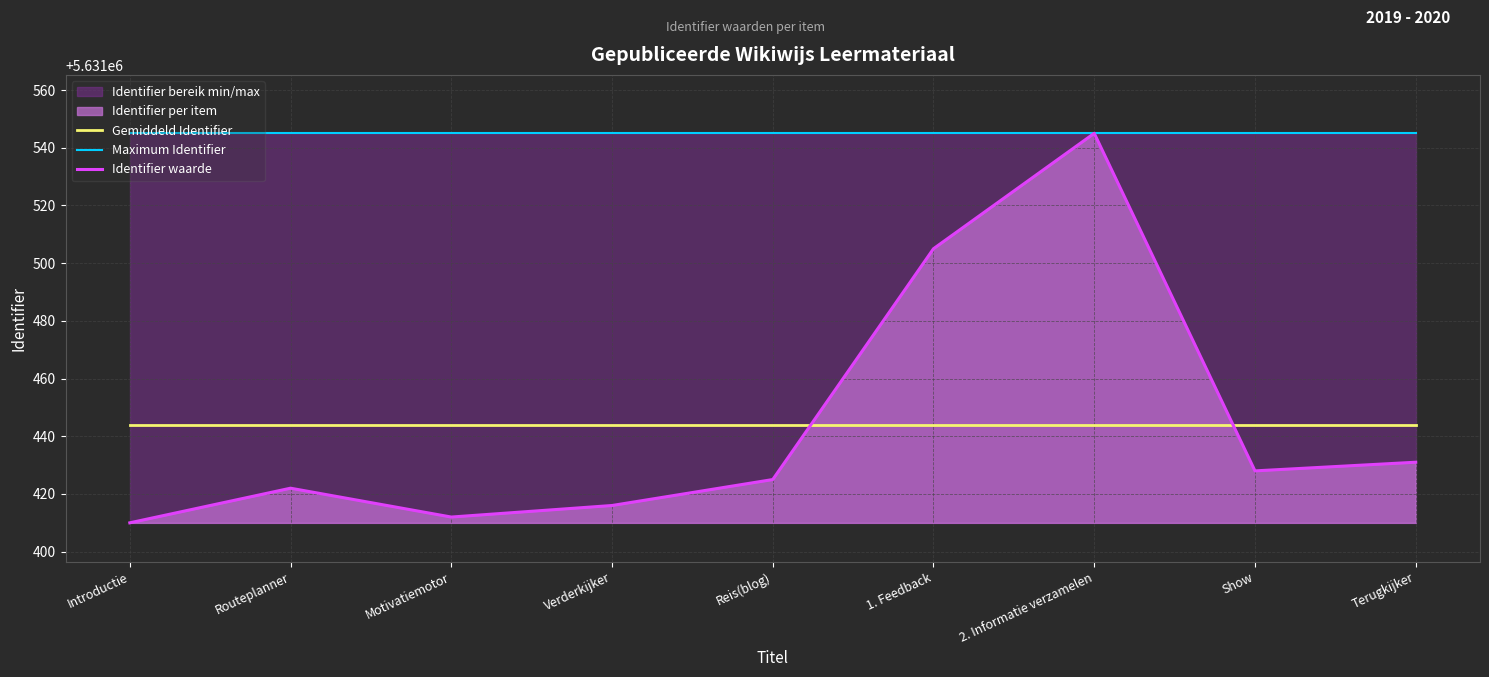

What is the sum of the Identifier waarde values at Reis(blog) and 1. Feedback?

11262930.0